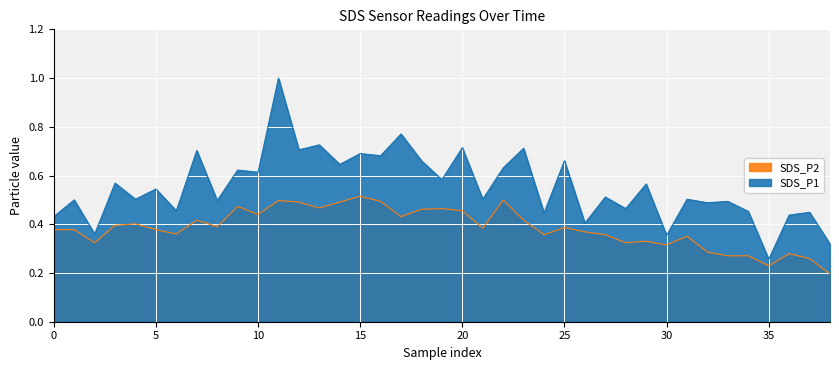

What is the difference between the SDS_P1 values at 29 and 25?

0.1